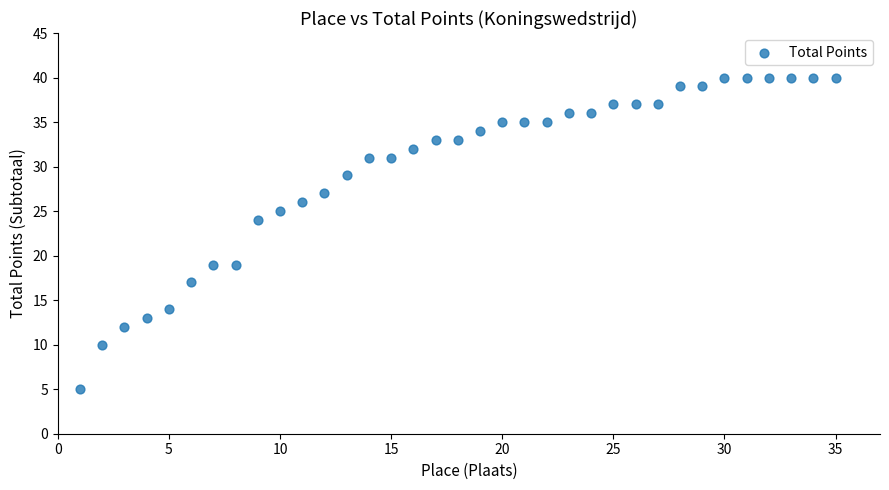

What is the range of Y values (max minus min)?

35